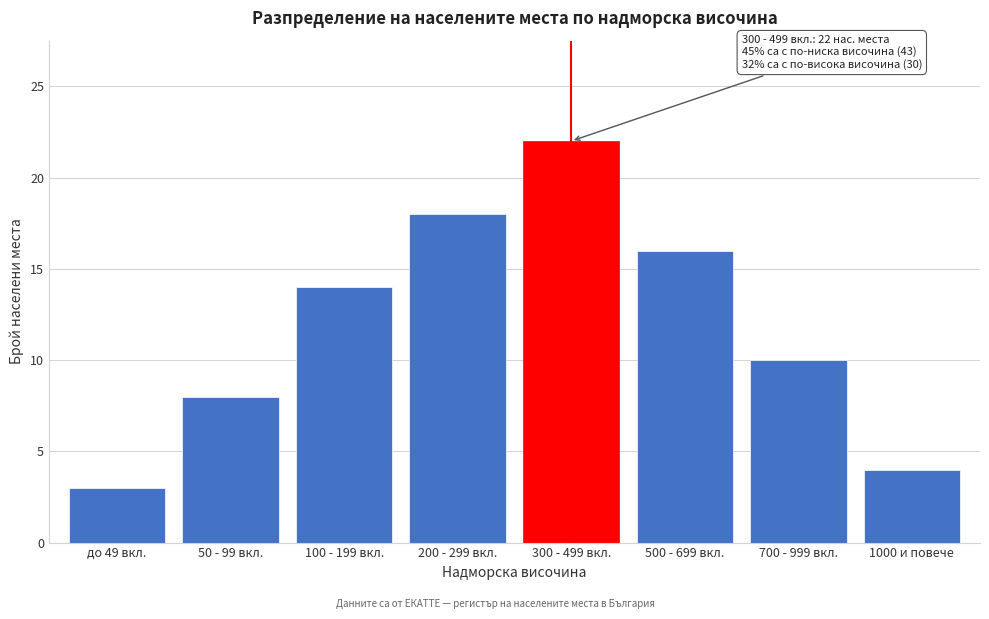

Reading left to right, extract all data points from this chart.

до 49 вкл.=3	50 - 99 вкл.=8	100 - 199 вкл.=14	200 - 299 вкл.=18	300 - 499 вкл.=22	500 - 699 вкл.=16	700 - 999 вкл.=10	1000 и повече=4